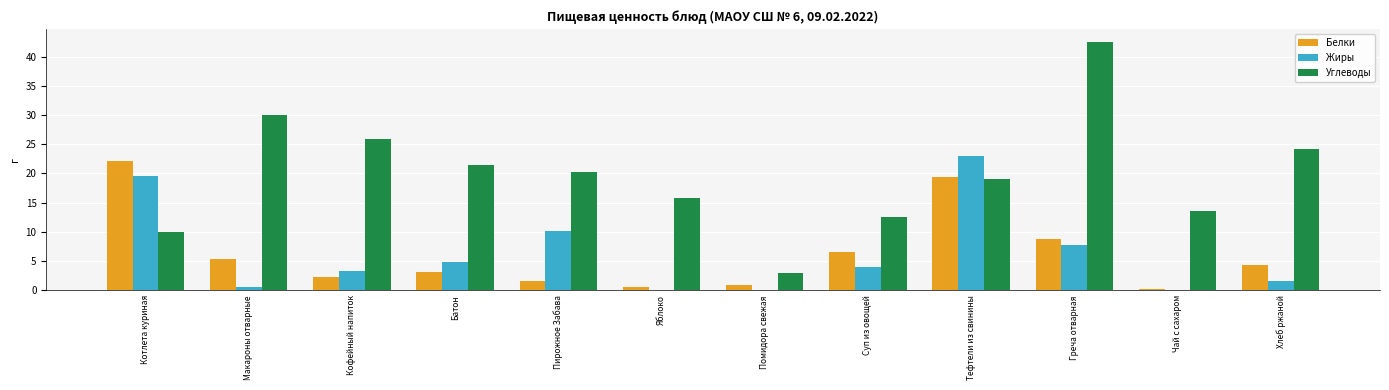

True or false: Белки has a value of 8.7 at Греча отварная.

True